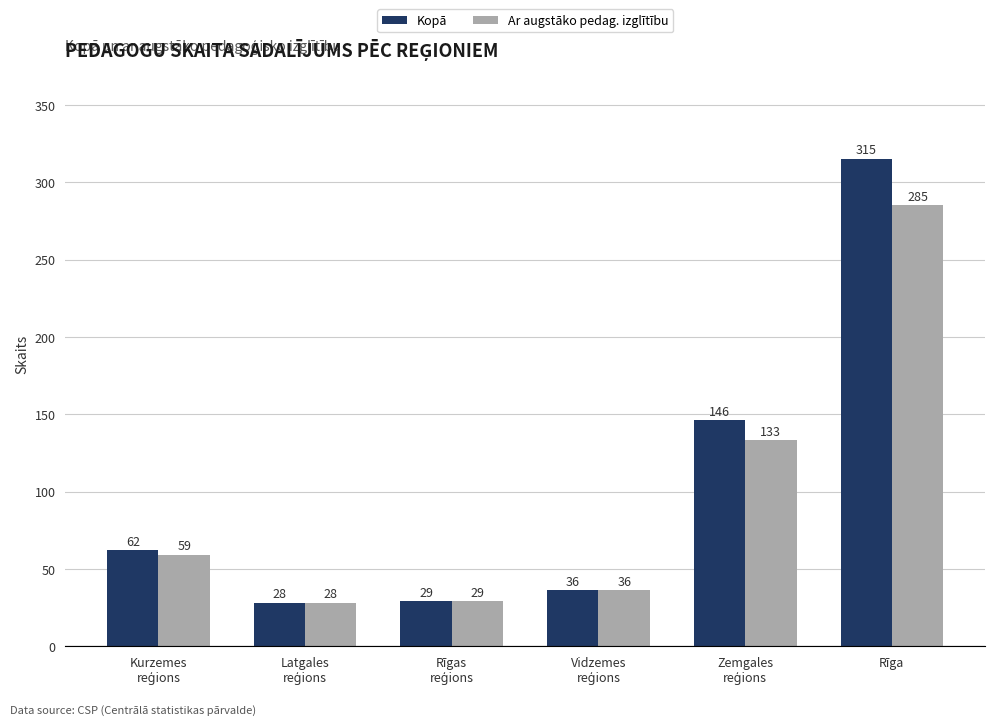

At which category is the sum across all series the highest?

Rīga